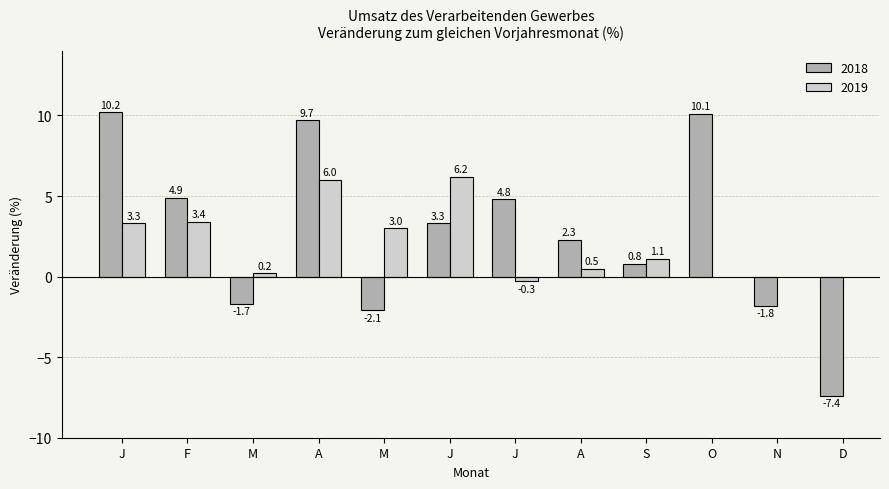

What value does the data have at J?

10.2